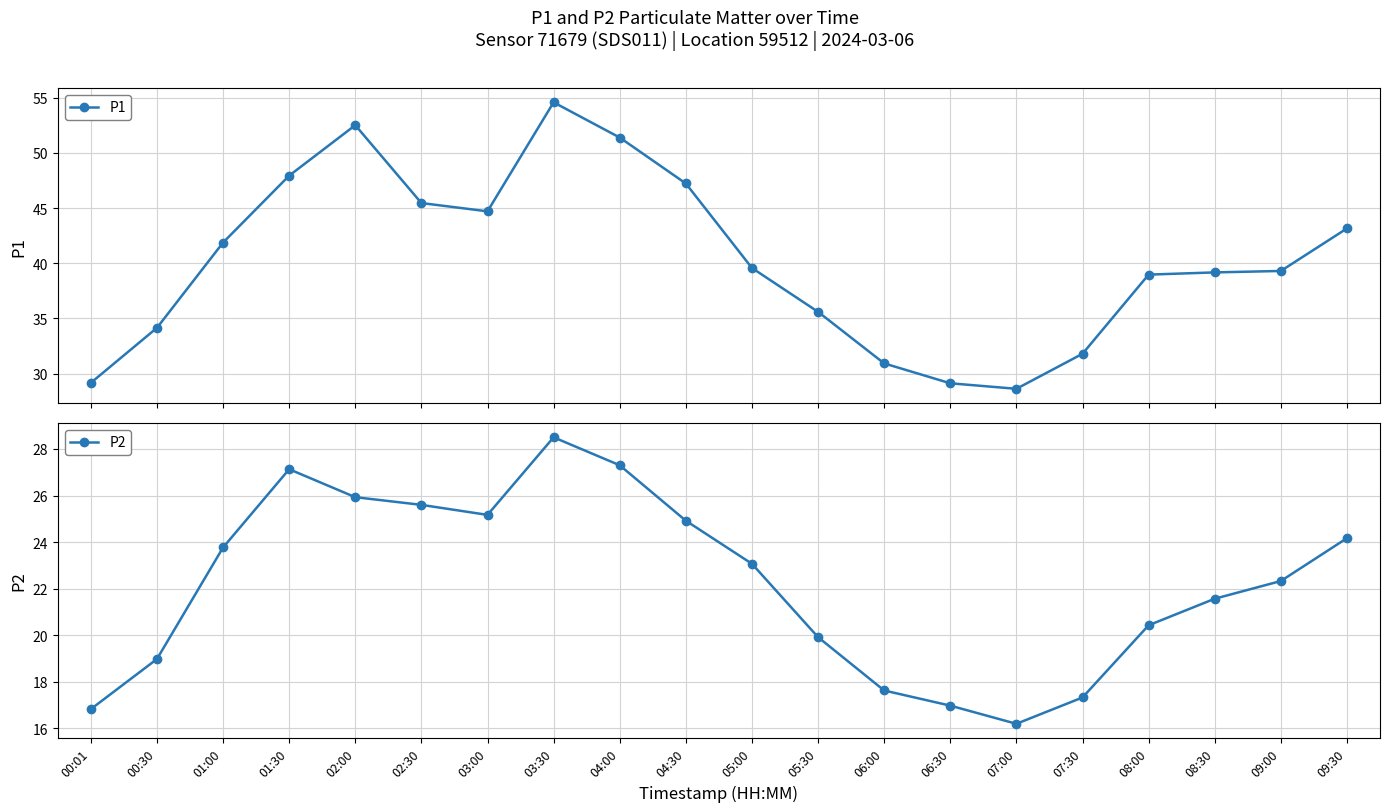

What is the difference between the P2 values at 03:30 and 03:00?

3.3